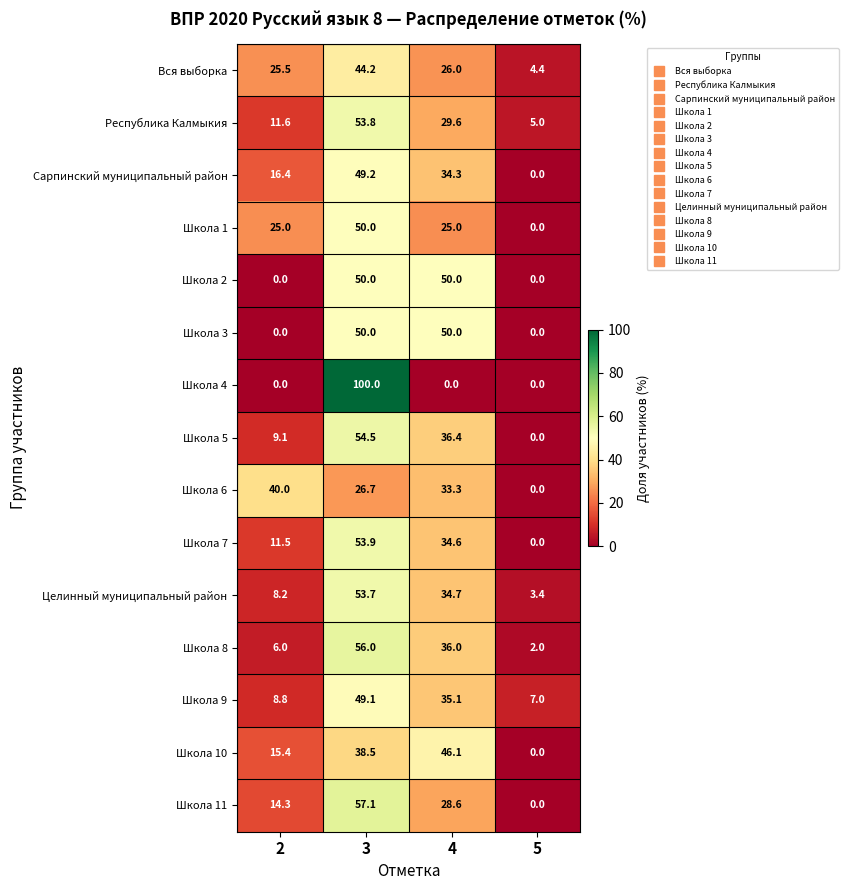

Is it true that Школа 7 equals 95.6 at 3?

False